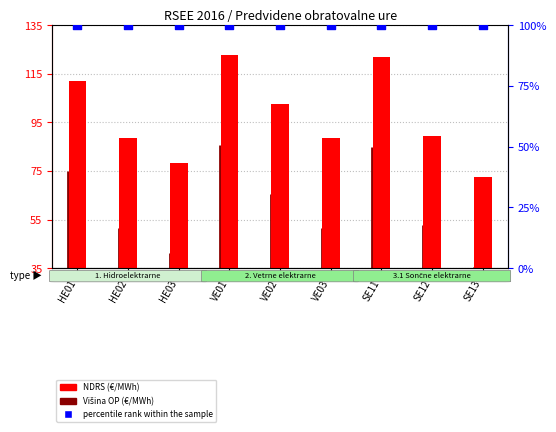

At how many categories does at least one series exceed 75?

9